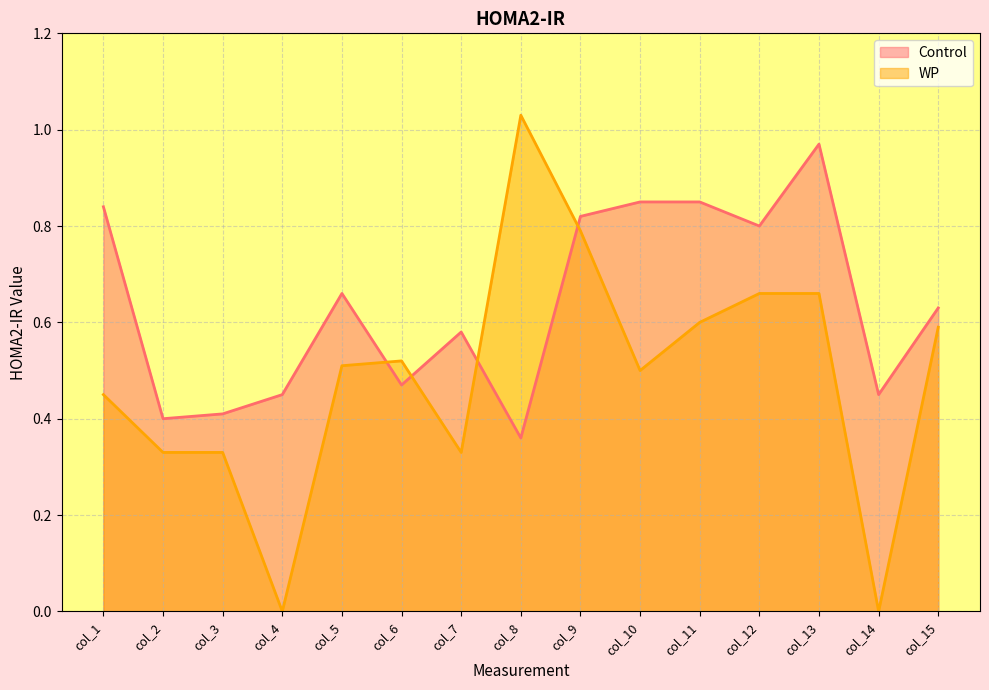

What are all the series names shown in the legend?

Control, WP